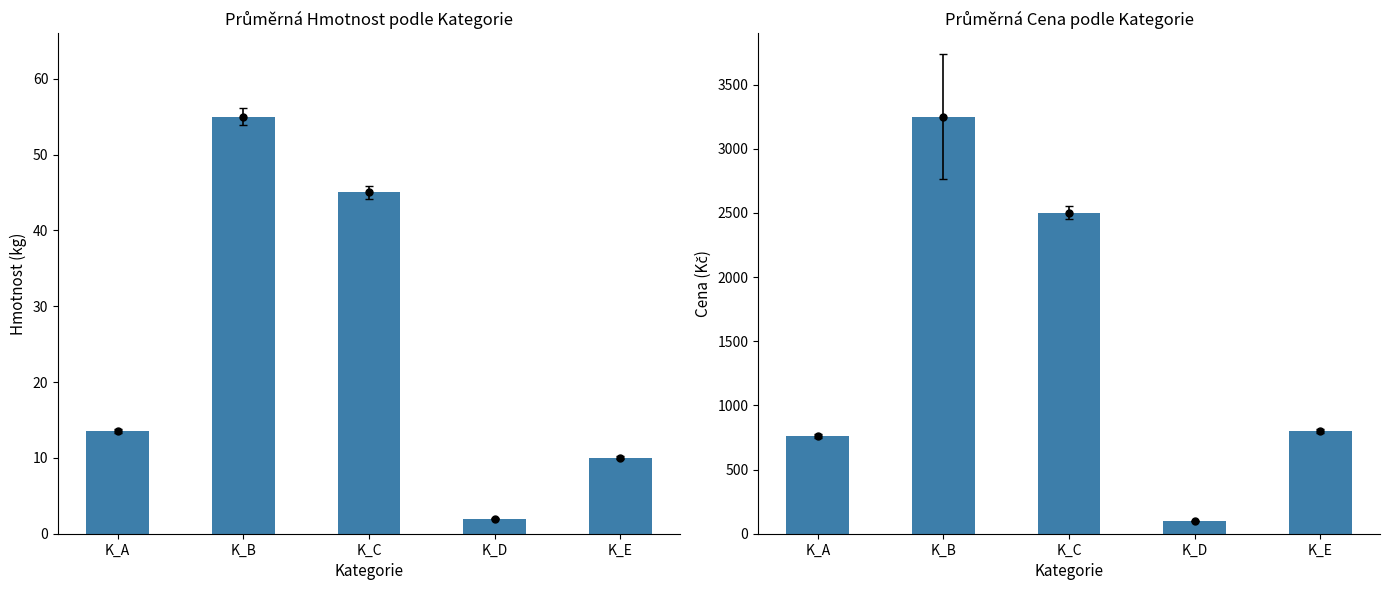

The value of Cena at K_E is 800.0. True or false?

True